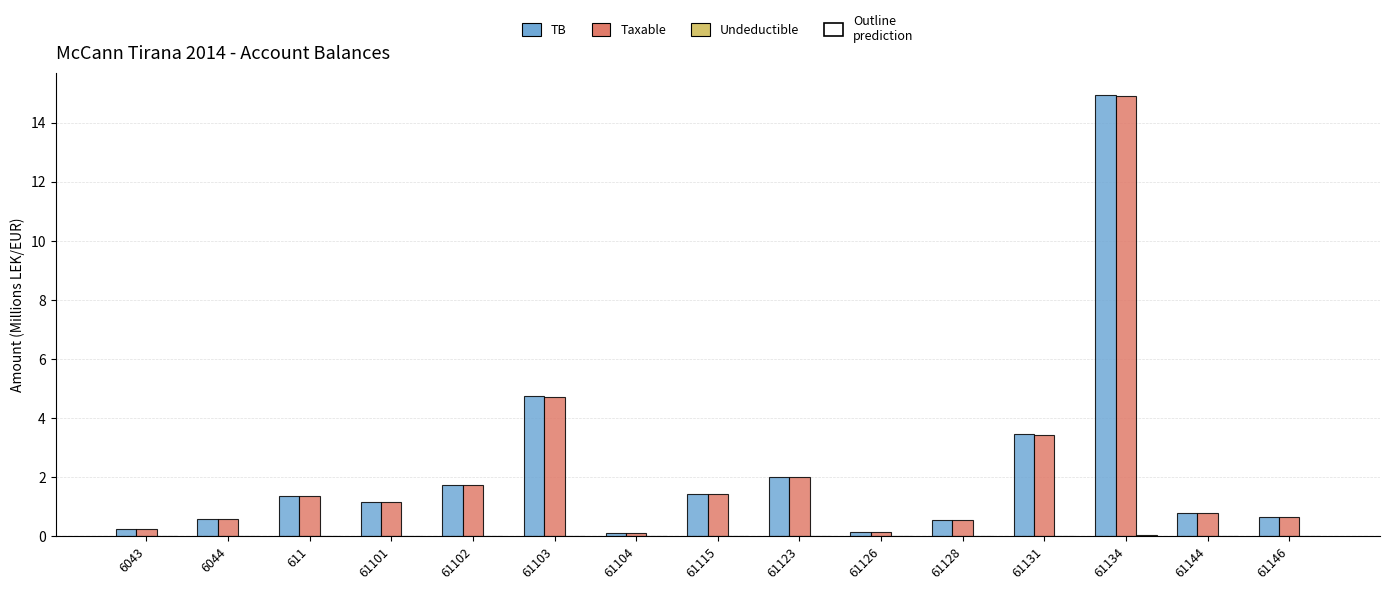

True or false: TB has a value of 0.3 at 6043.

True